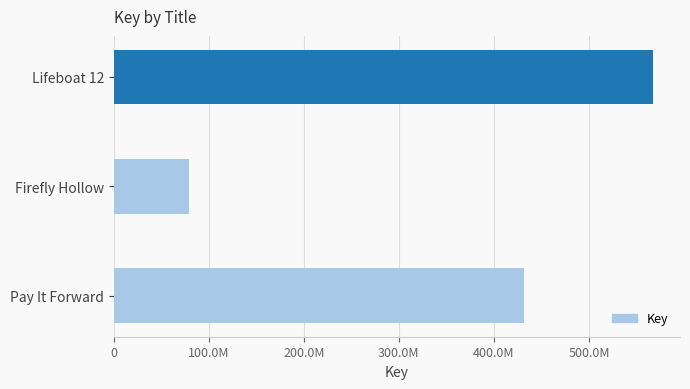

Are the bars horizontal?

Yes